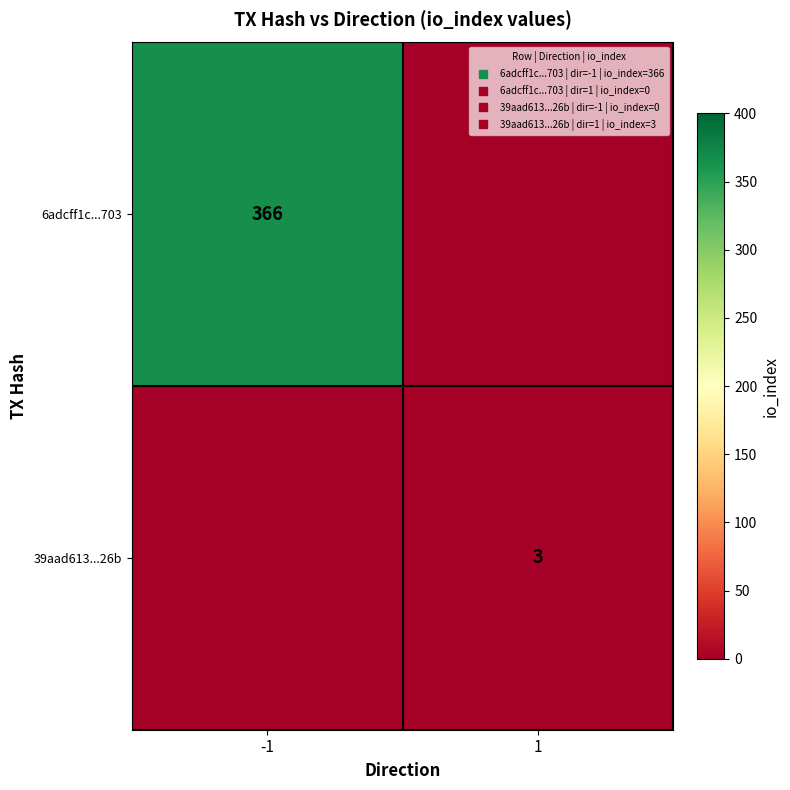

Is it true that 6adcff1c...703 equals 0 at 1?

True